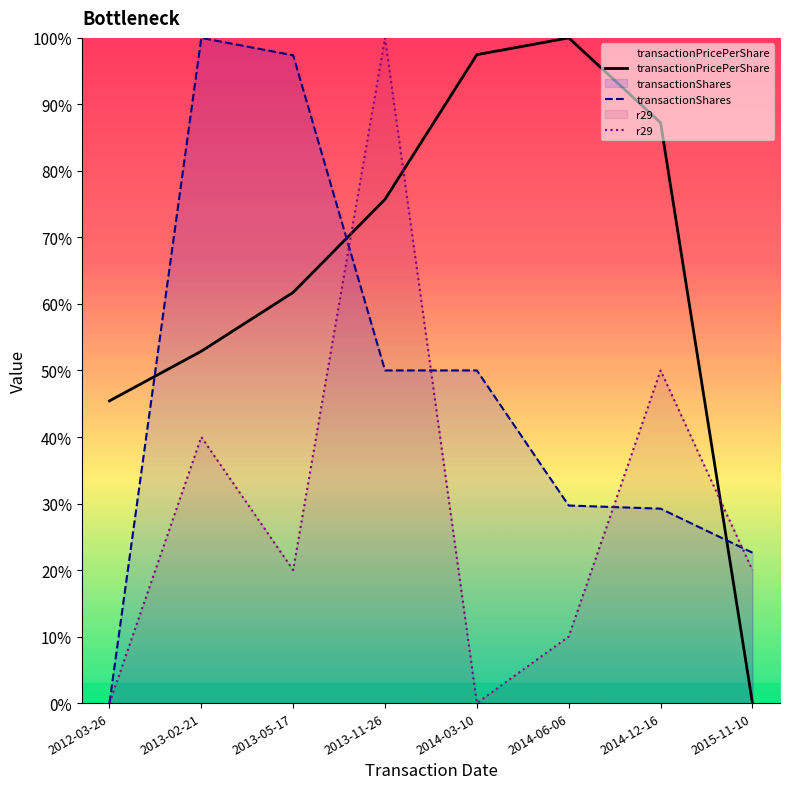

Where do transactionPricePerShare and transactionShares first cross each other?

2012-03-26 and 2013-02-21